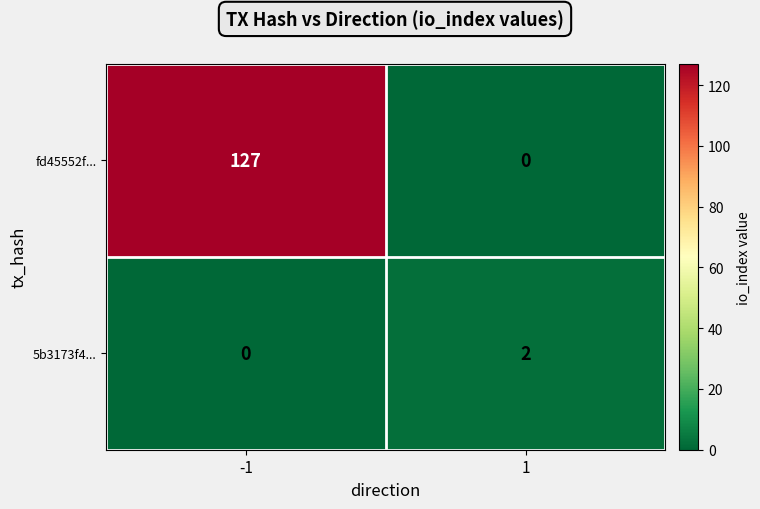

Which series has the largest range (max minus min)?

fd45552f...